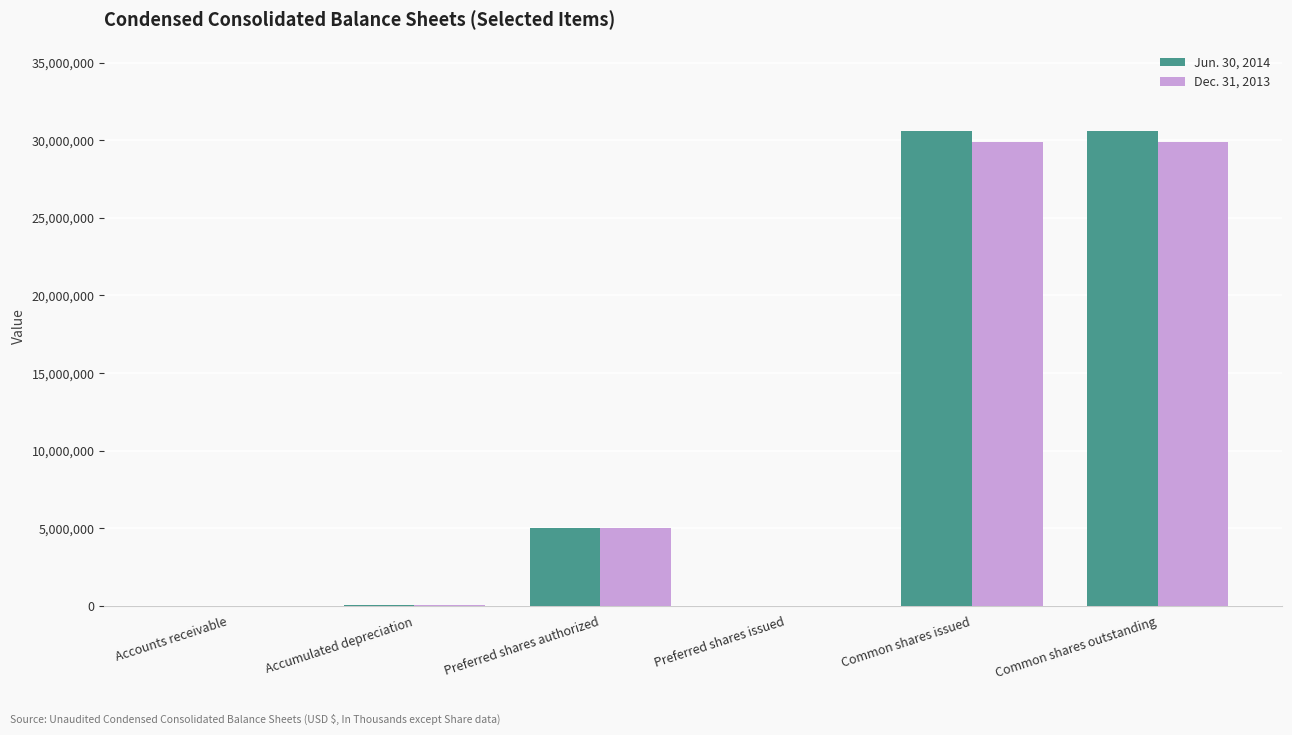

How many groups of bars are there?

6